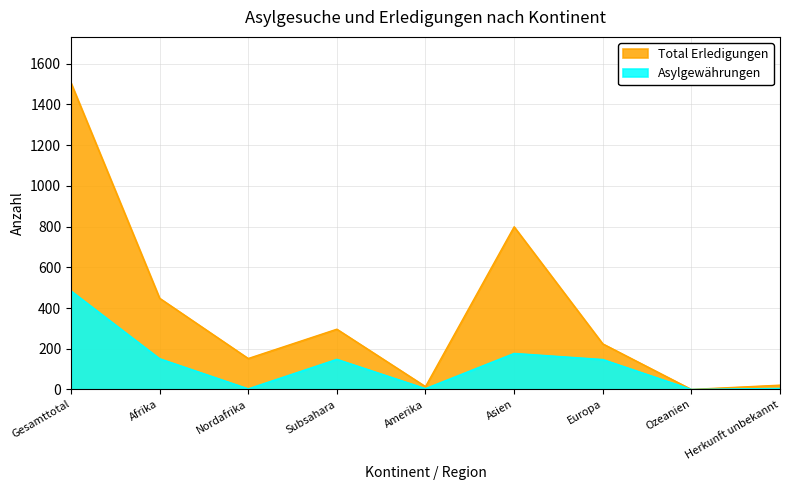

Which series has the largest total across all categories?

Total Erledigungen